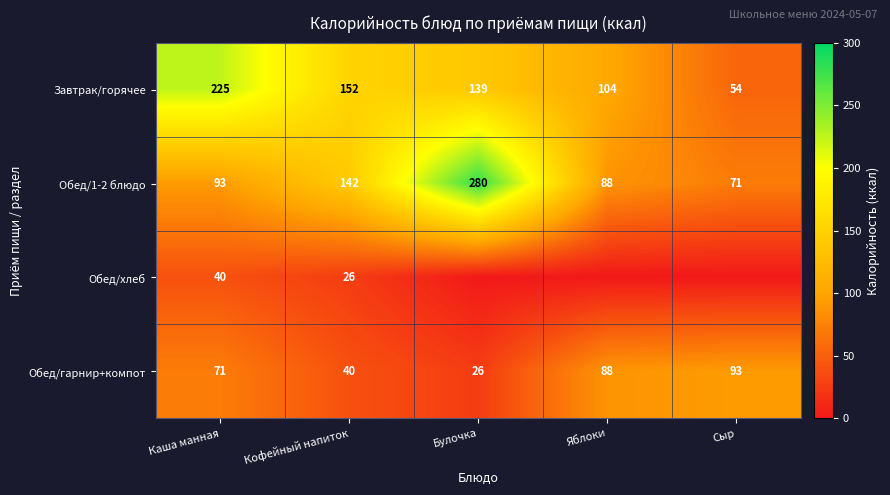

What is the average value of the Завтрак/горячее series?

135